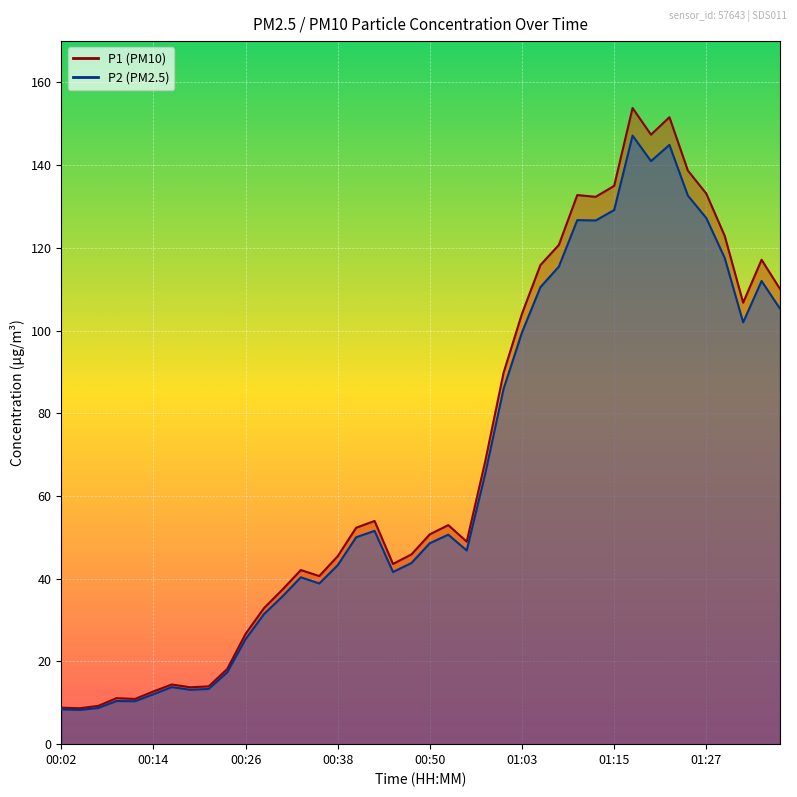

What is the difference between the maximum and second lowest values in the P1 series?

145.0